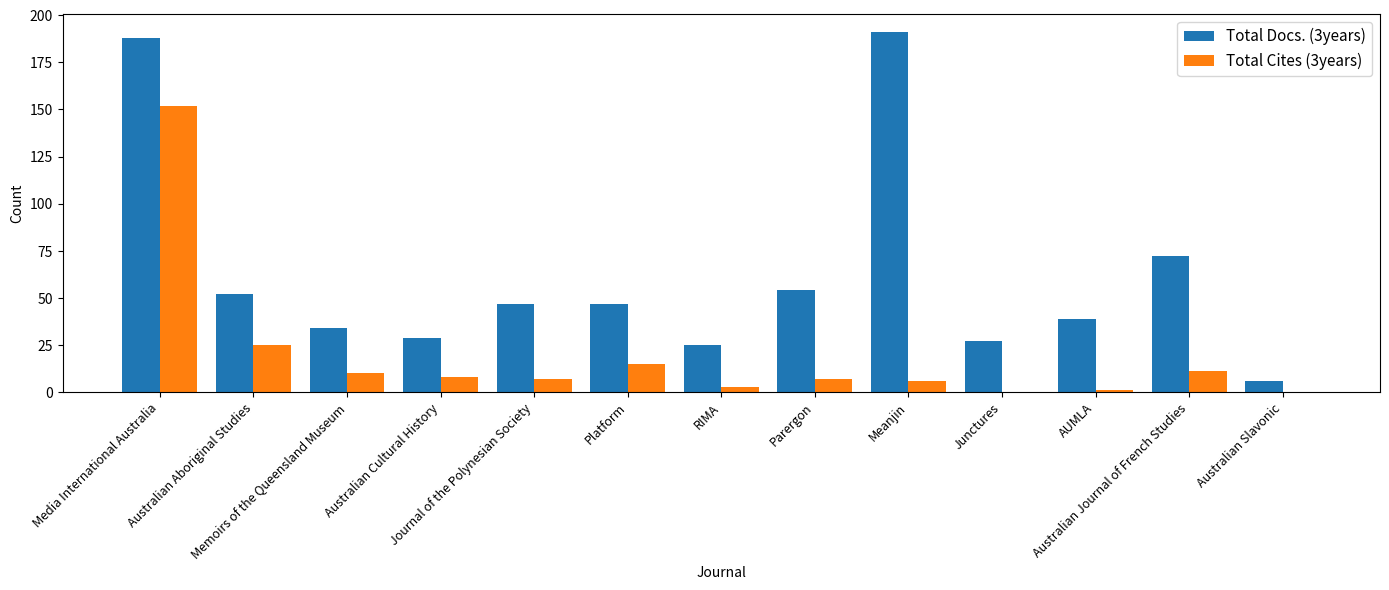

True or false: Total Cites (3years) has a value of 54 at Australian Slavonic.

False